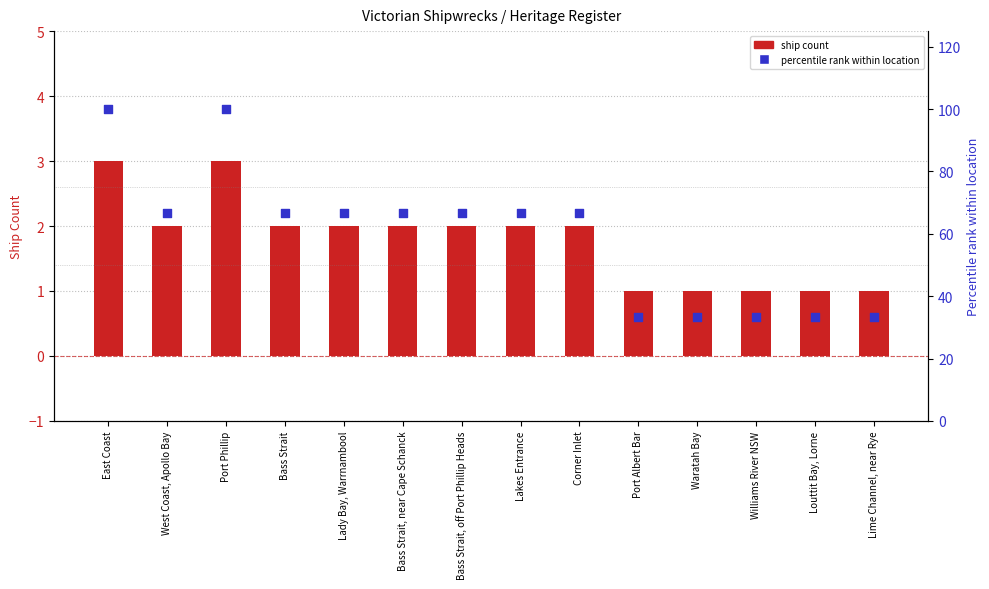

Which series has the largest total across all categories?

Percentile rank